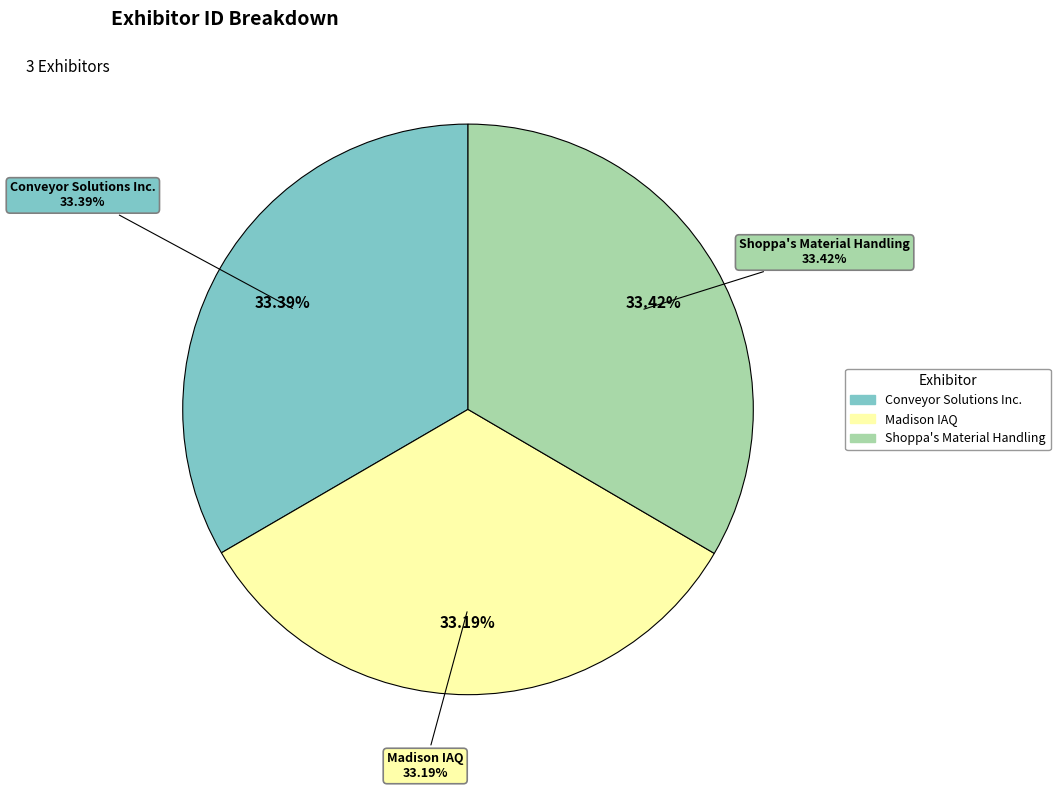

The Conveyor Solutions Inc. slice represents 33% of the pie. True or false?

True